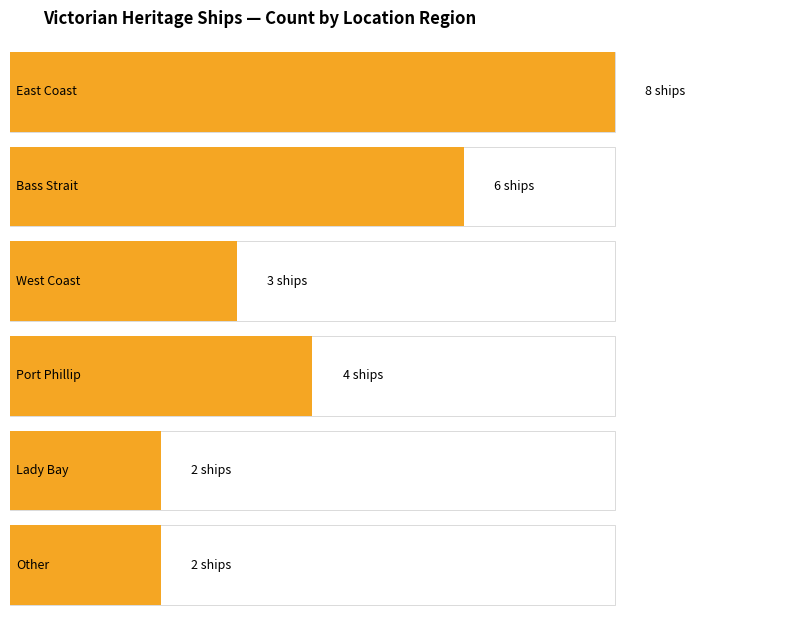

Rank the categories by value from lowest to highest.

Lady Bay, Other, West Coast, Port Phillip, Bass Strait, East Coast